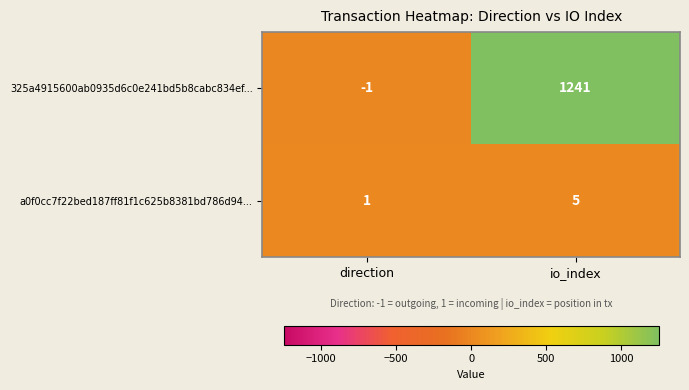

Which category has the highest value across all series?

io_index